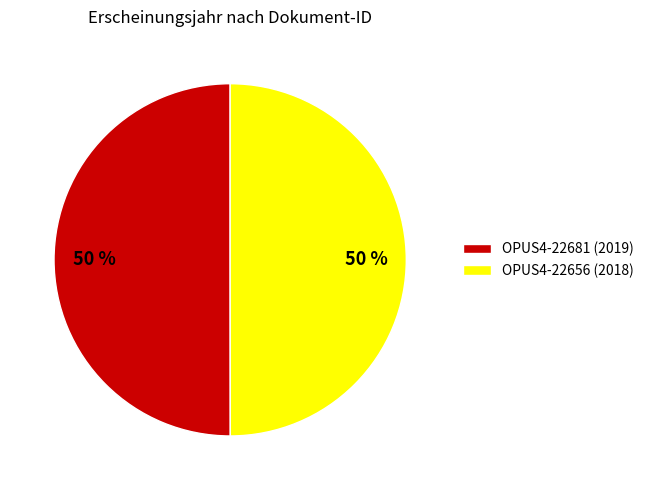

Approximately how many times larger is the value at OPUS4-22681 (2019) compared to OPUS4-22656 (2018)?

1.0